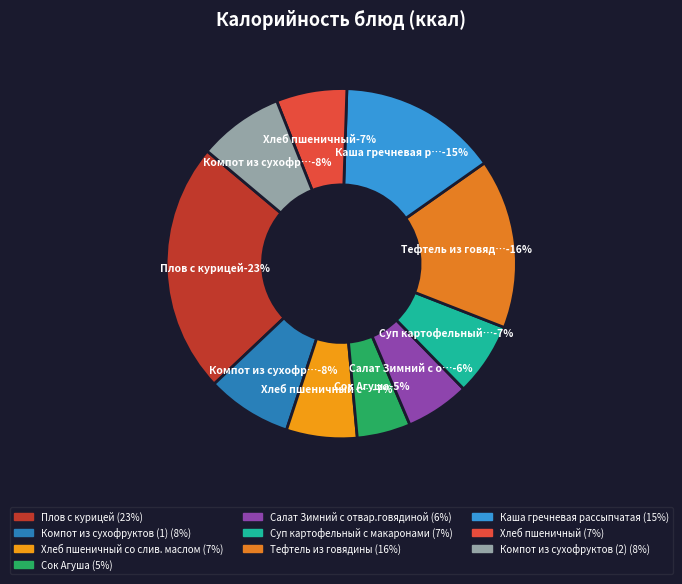

Which has a higher value, Сок Агуша or Каша гречневая рассыпчатая?

Каша гречневая рассыпчатая